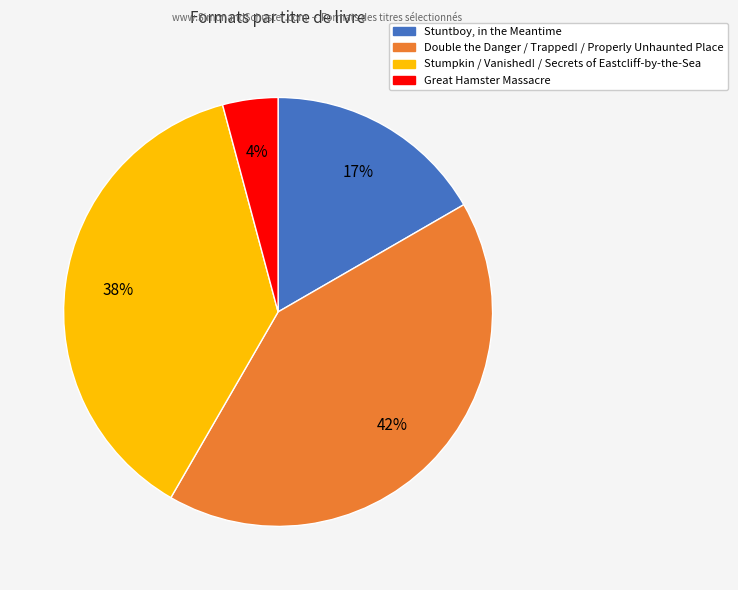

How many segments does this pie chart have?

4